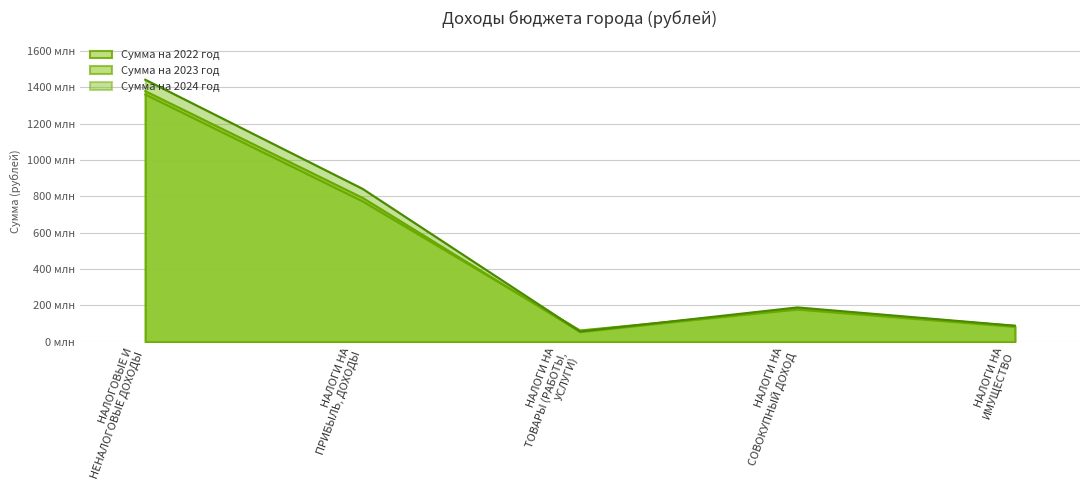

How many series are shown in this chart?

3